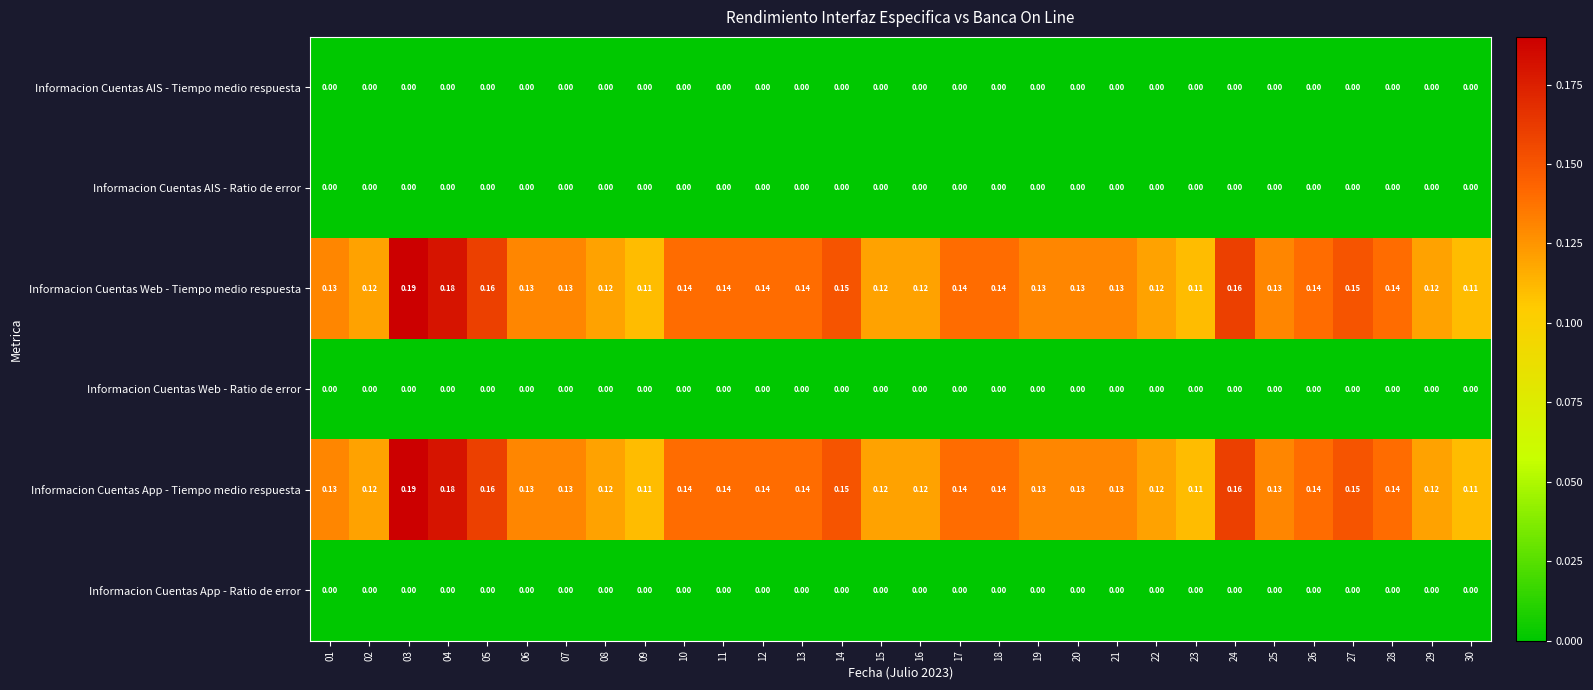

At how many categories does at least one series exceed 0?

30